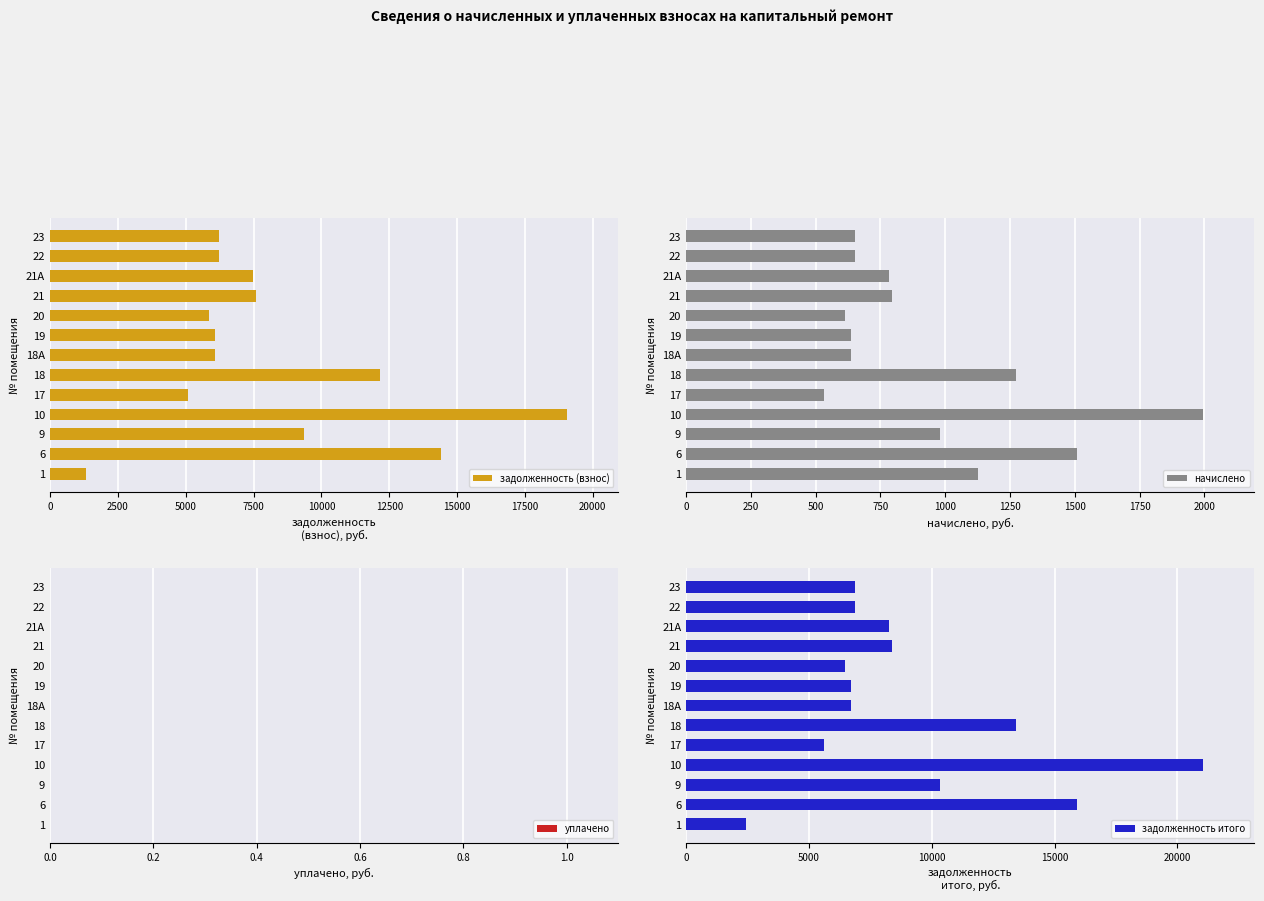

Which series has the widest spread of values?

задолженность итого